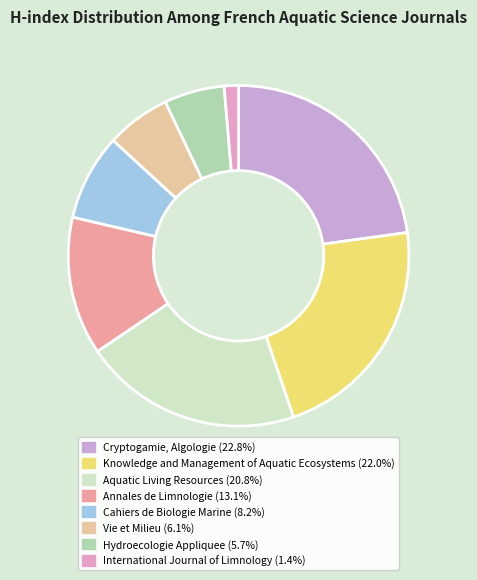

How many segments does this pie chart have?

8